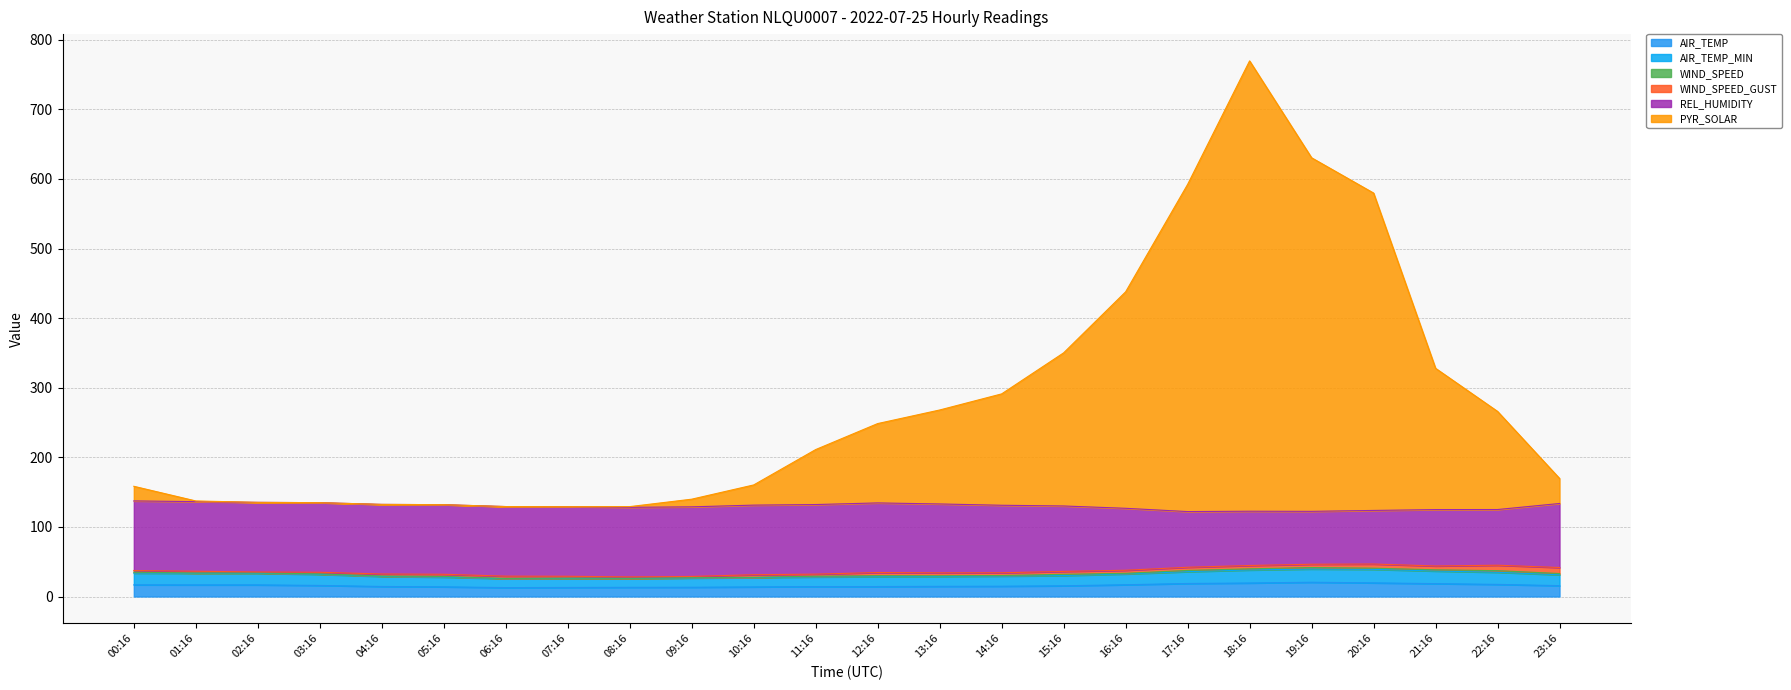

What is the maximum value for AIR_TEMP?

20.5